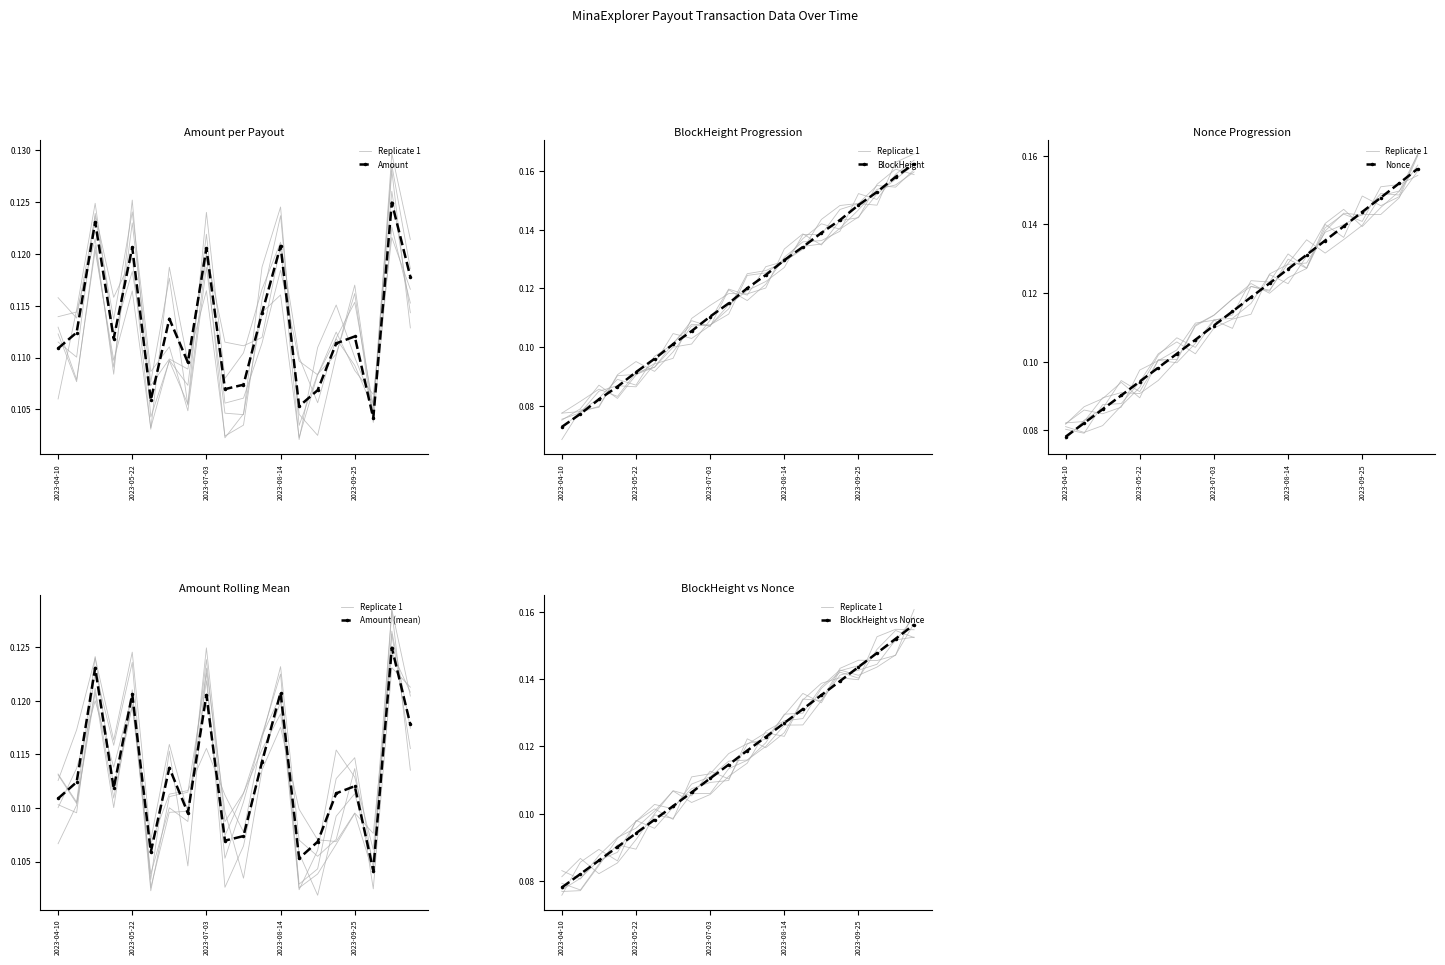

Is this an area chart (filled region under the line)?

No